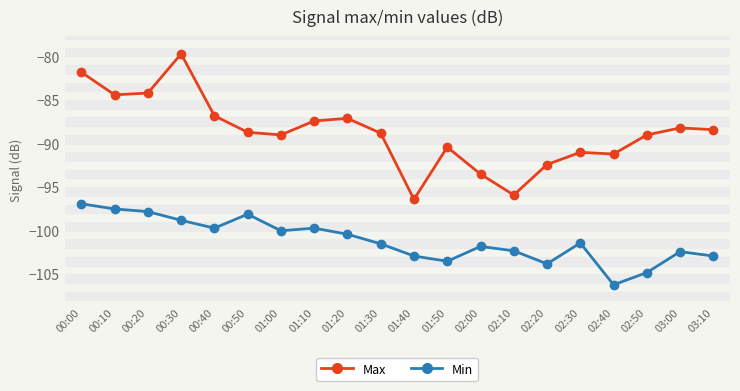

What is the total value across all series at 01:10?

-187.1